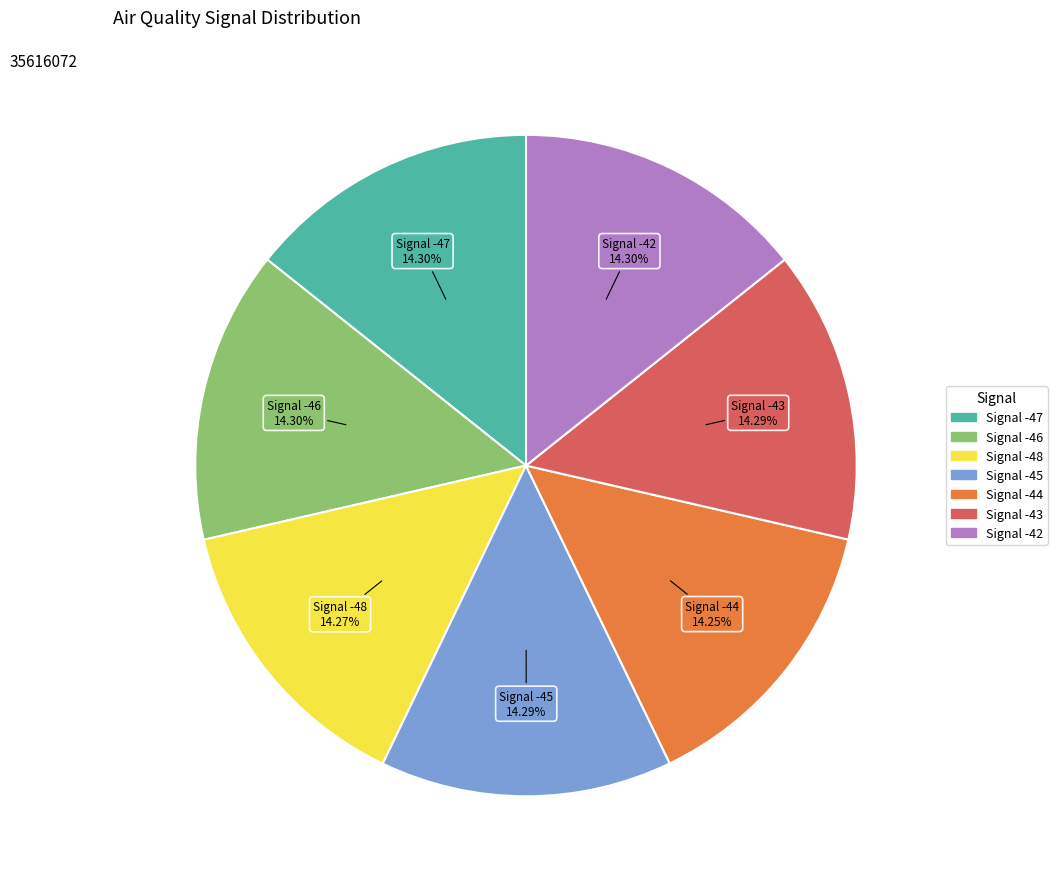

Combined, what portion of the pie is Signal -45 and Signal -43?

28.6%